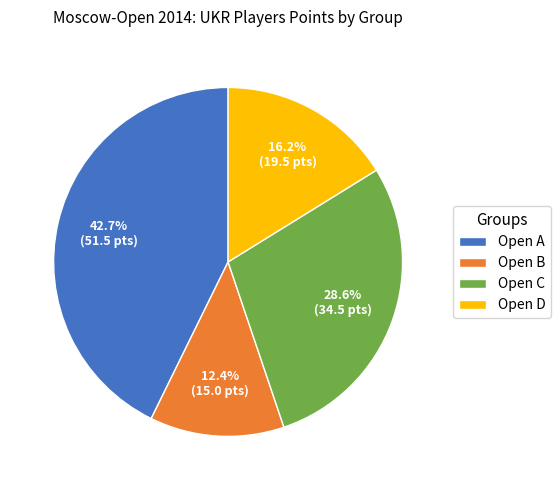

How many slices are in this pie chart?

4